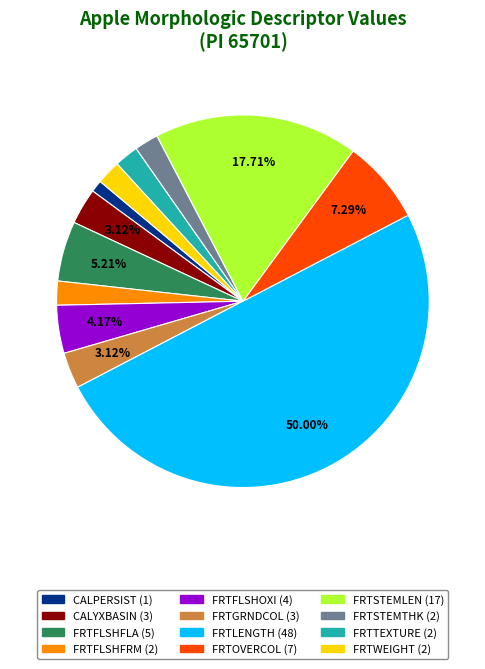

Approximately how many times larger is the value at FRTGRNDCOL compared to FRTOVERCOL?

0.4